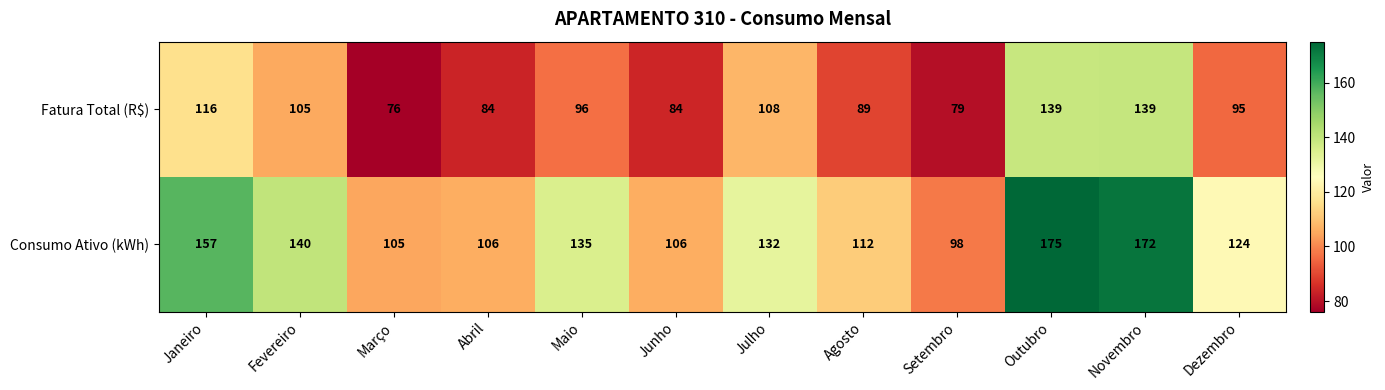

The Consumo Ativo (kWh) series shows 135 at Maio. True or false?

True